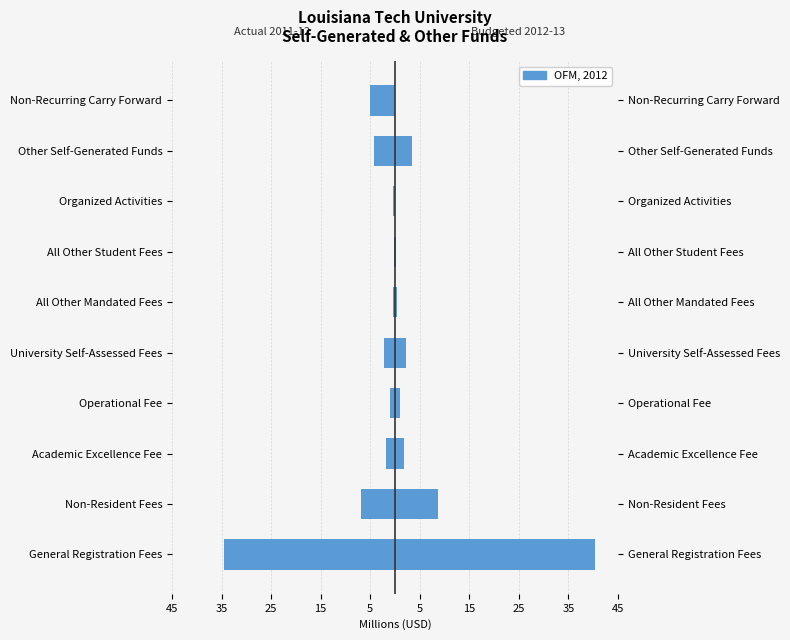

What is the difference between the ACTUAL 2011-12 values at Academic Excellence Fee and Operational Fee?

0.8